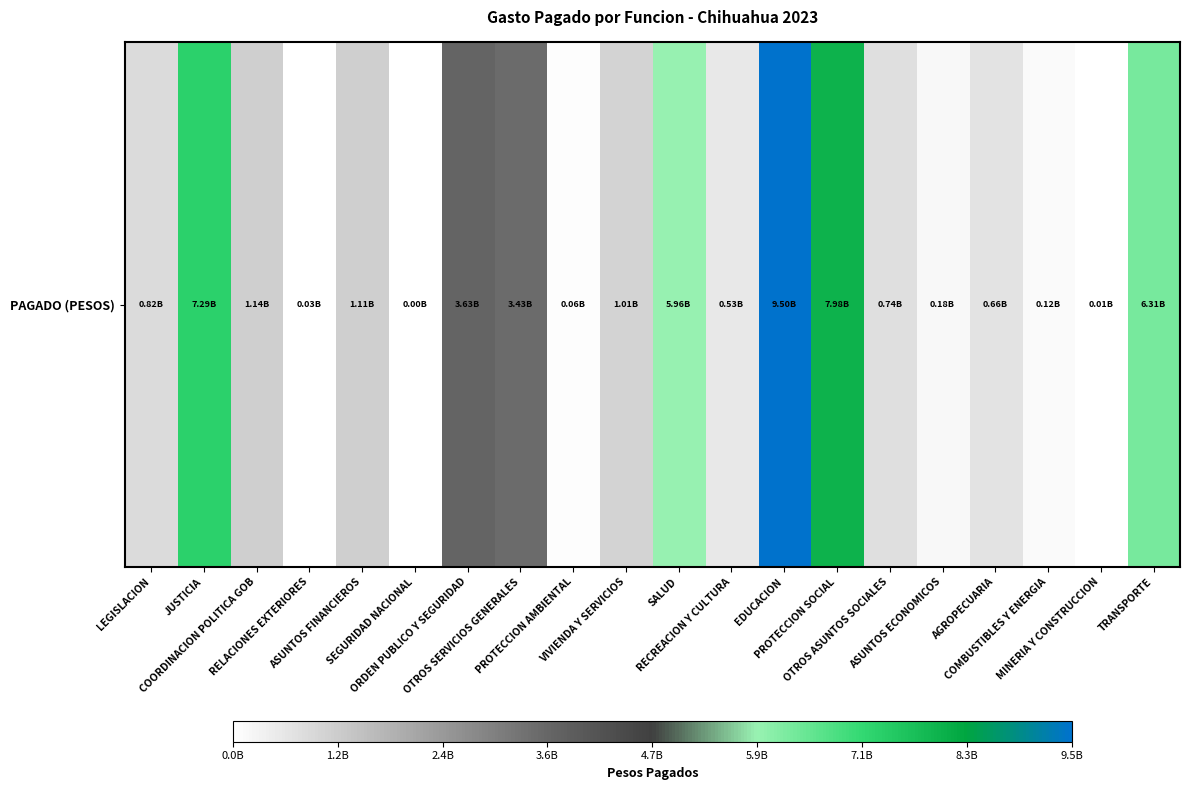

Is it true that the value at RECREACION Y CULTURA is 527893821?

True